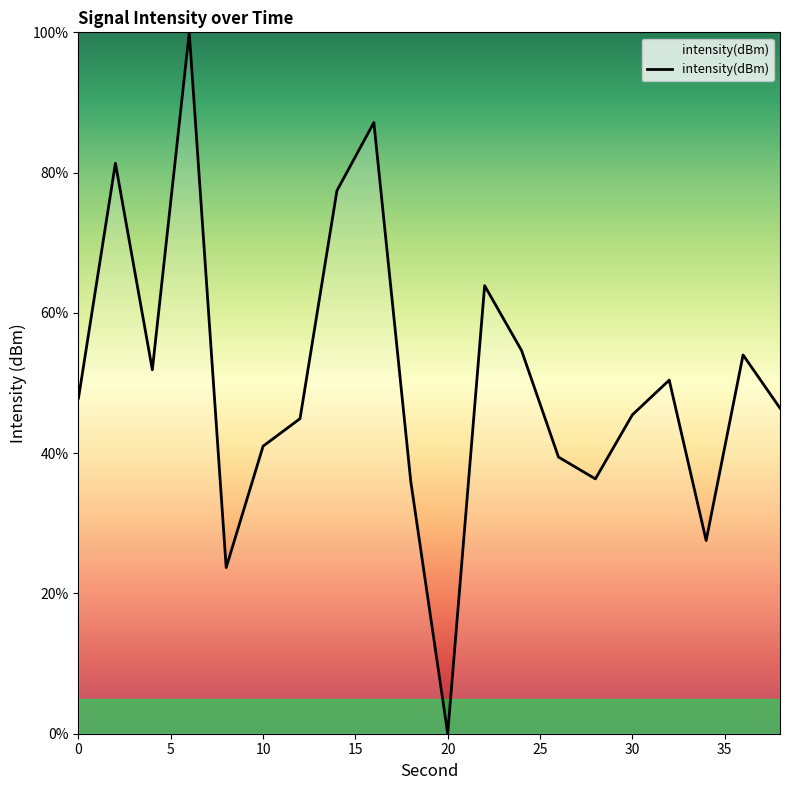

What is the difference between the maximum and minimum values?

100.0